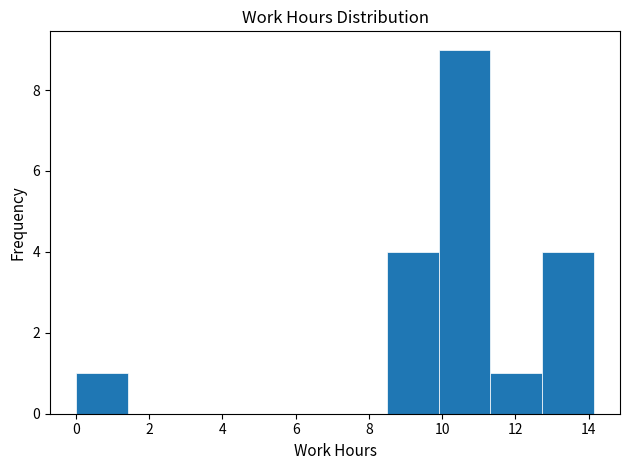

Reading left to right, transcribe this chart: for each bar, give the range it covers on the x-axis and its height. Neither the bar edges nor the heights are printed on the chart, so give them approximately, as read against the axes.

0.0 to 1.4: 1
1.4 to 2.8: 0
2.8 to 4.2: 0
4.2 to 5.6: 0
5.6 to 7.0: 0
7.0 to 8.4: 0
8.4 to 10.0: 4
10.0 to 11.4: 9
11.4 to 12.8: 1
12.8 to 14.2: 4